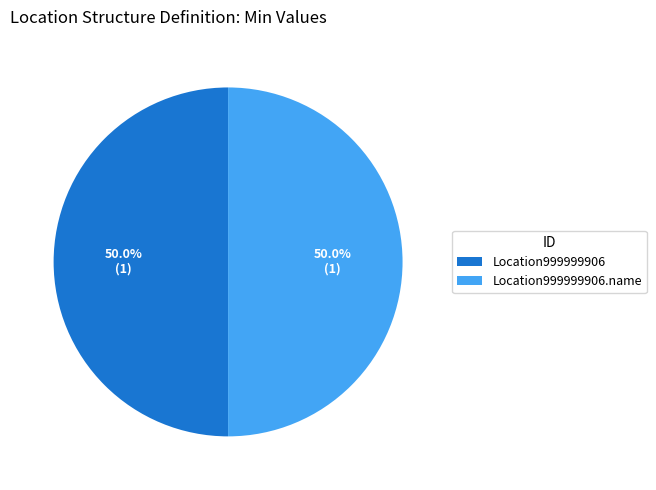

Combined, do Location999999906 and Location999999906.name account for over 50%?

Yes